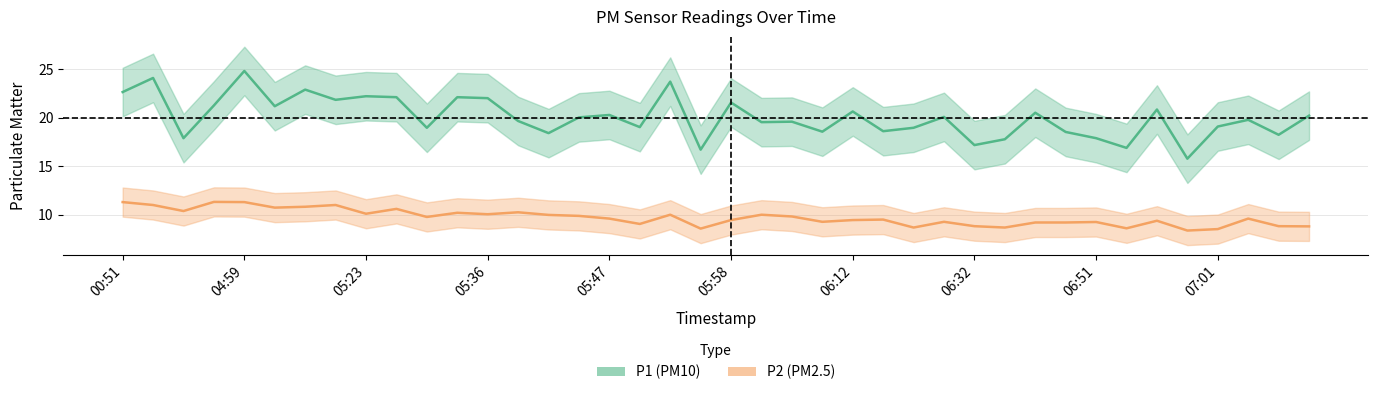

At which category is the sum across all series the highest?

04:59